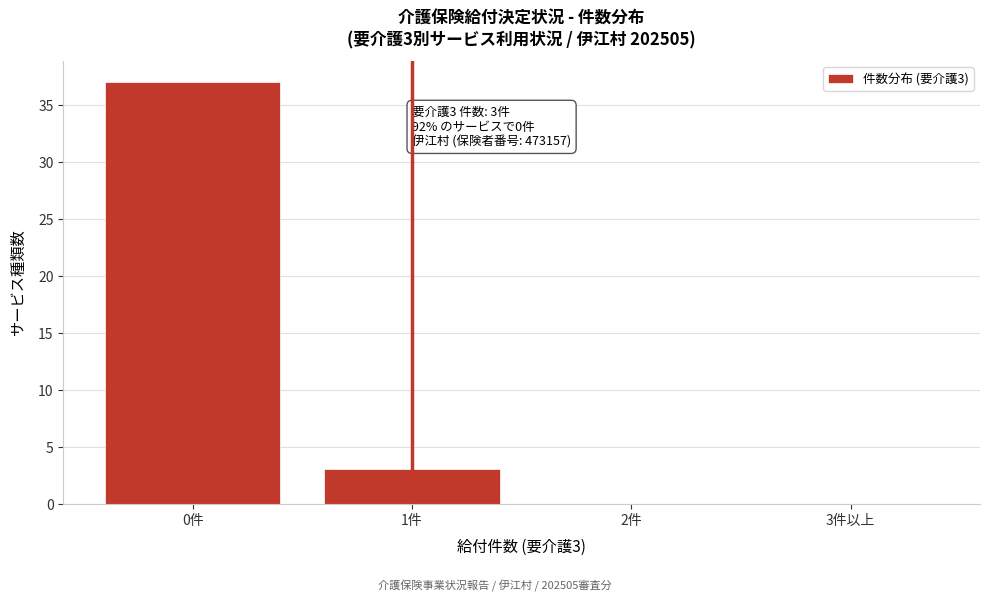

Reading left to right, extract all data points from this chart.

0件=37	1件=3	2件=0	3件以上=0